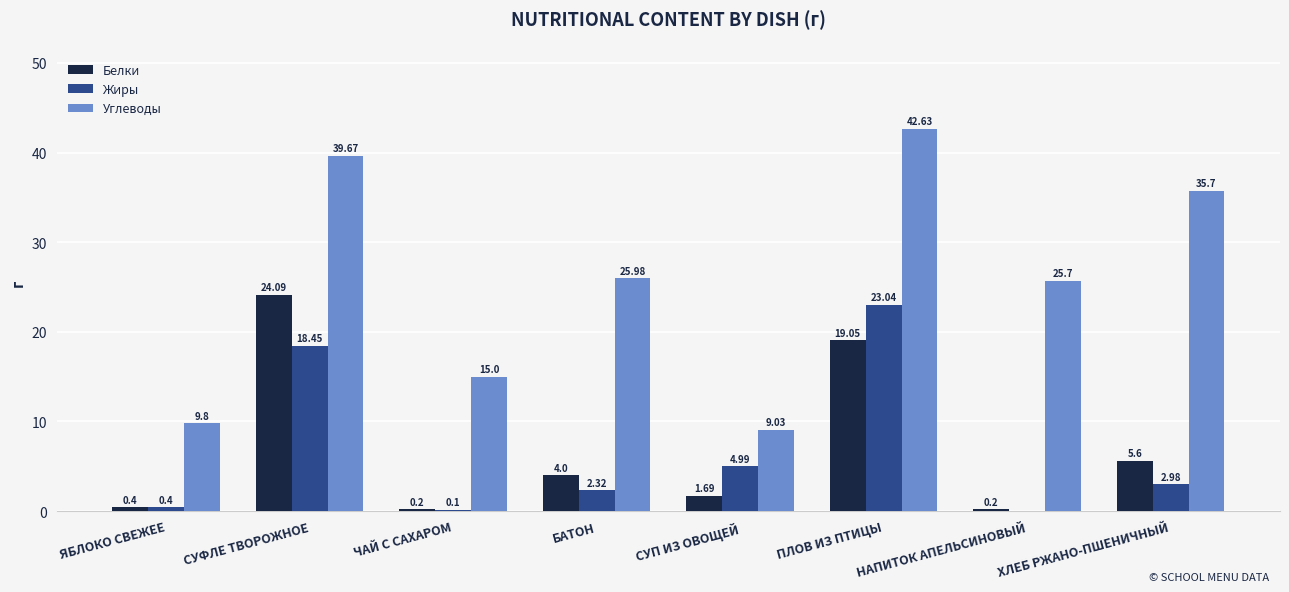

What are all the series names shown in the legend?

Белки, Жиры, Углеводы